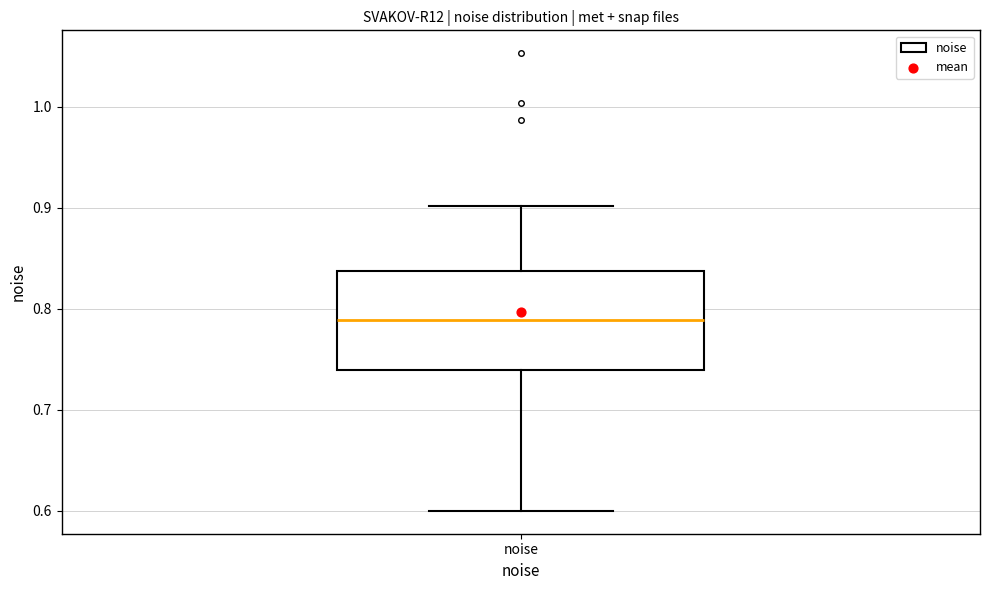

Read this box plot against the y-axis: the position of the median line, the range covered by the box, and the ends of both whiskers. The values are not printed on the chart, so give them approximately, as read against the axis.

median 0.79, box 0.74 to 0.84, whiskers 0.60 to 0.90